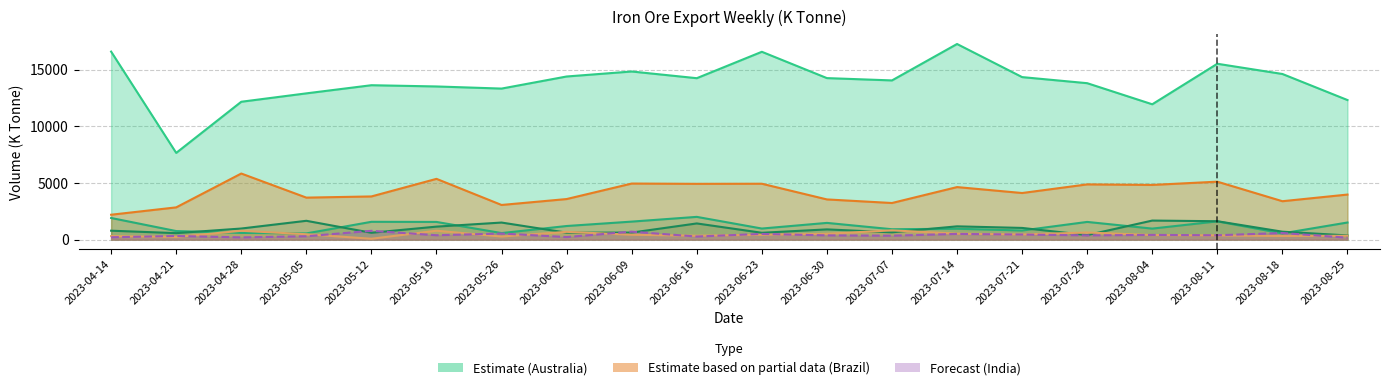

Reading left to right, list all the values displayed in this chart.

Australia To China: 2023-04-14=16586	2023-04-21=7652	2023-04-28=12163	2023-05-05=12903	2023-05-12=13622	2023-05-19=13512	2023-05-26=13325	2023-06-02=14391	2023-06-09=14832	2023-06-16=14241	2023-06-23=16570	2023-06-30=14249	2023-07-07=14045	2023-07-14=17257	2023-07-21=14337	2023-07-28=13801	2023-08-04=11940	2023-08-11=15514	2023-08-18=14613	2023-08-25=12314
Australia To Japan: 2023-04-14=1912	2023-04-21=758	2023-04-28=595	2023-05-05=550	2023-05-12=1575	2023-05-19=1564	2023-05-26=580	2023-06-02=1204	2023-06-09=1592	2023-06-16=2010	2023-06-23=981	2023-06-30=1479	2023-07-07=919	2023-07-14=964	2023-07-21=807	2023-07-28=1565	2023-08-04=976	2023-08-11=1614	2023-08-18=553	2023-08-25=1513
Australia To Korea: 2023-04-14=791	2023-04-21=576	2023-04-28=982	2023-05-05=1664	2023-05-12=608	2023-05-19=1150	2023-05-26=1509	2023-06-02=618	2023-06-09=623	2023-06-16=1431	2023-06-23=607	2023-06-30=906	2023-07-07=647	2023-07-14=1175	2023-07-21=1035	2023-07-28=402	2023-08-04=1684	2023-08-11=1626	2023-08-18=703	2023-08-25=374
Brazil To China: 2023-04-14=2199	2023-04-21=2848	2023-04-28=5833	2023-05-05=3708	2023-05-12=3812	2023-05-19=5363	2023-05-26=3060	2023-06-02=3582	2023-06-09=4949	2023-06-16=4924	2023-06-23=4933	2023-06-30=3549	2023-07-07=3233	2023-07-14=4637	2023-07-21=4114	2023-07-28=4875	2023-08-04=4827	2023-08-11=5115	2023-08-18=3391	2023-08-25=3978
Brazil To Europe: 2023-04-14=315	2023-04-21=235	2023-04-28=784	2023-05-05=479	2023-05-12=80	2023-05-19=789	2023-05-26=276	2023-06-02=690	2023-06-09=433	2023-06-16=348	2023-06-23=431	2023-06-30=521	2023-07-07=820	2023-07-14=533	2023-07-21=459	2023-07-28=630	2023-08-04=408	2023-08-11=375	2023-08-18=325	2023-08-25=344
India To China: 2023-04-14=212	2023-04-21=325	2023-04-28=200	2023-05-05=300	2023-05-12=781	2023-05-19=390	2023-05-26=540	2023-06-02=230	2023-06-09=705	2023-06-16=277	2023-06-23=507	2023-06-30=378	2023-07-07=350	2023-07-14=508	2023-07-21=453	2023-07-28=379	2023-08-04=420	2023-08-11=389	2023-08-18=587	2023-08-25=172